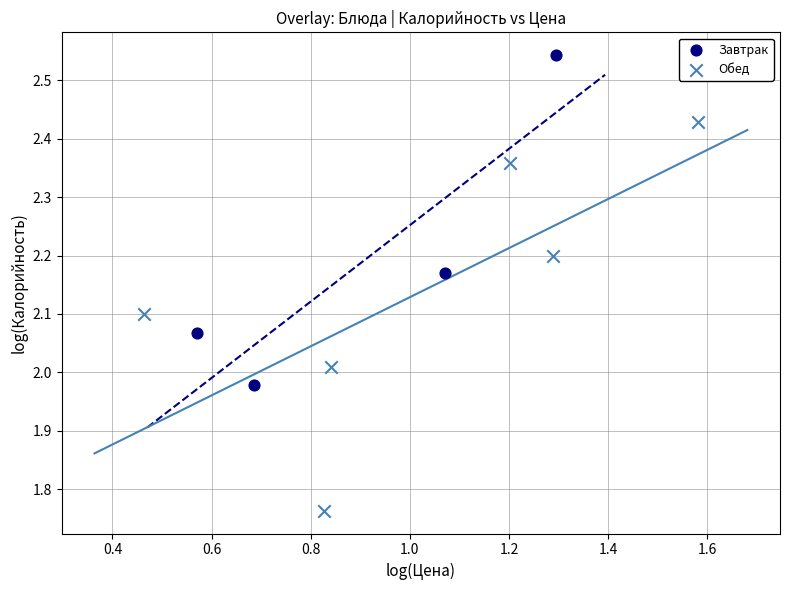

Which series reaches the minimum Y coordinate?

Обед